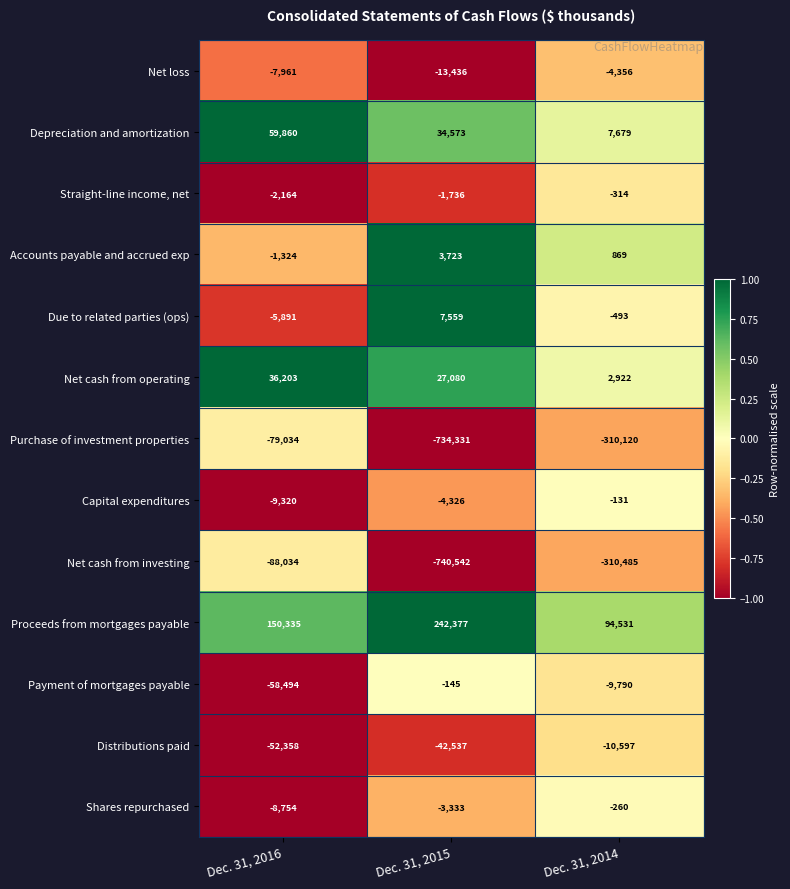

Rank the series at Dec. 31, 2016 from lowest to highest value.

Net cash from investing, Purchase of investment properties, Payment of mortgages payable, Distributions paid, Capital expenditures, Shares repurchased, Net loss, Due to related parties (ops), Straight-line income, net, Accounts payable and accrued exp, Net cash from operating, Depreciation and amortization, Proceeds from mortgages payable